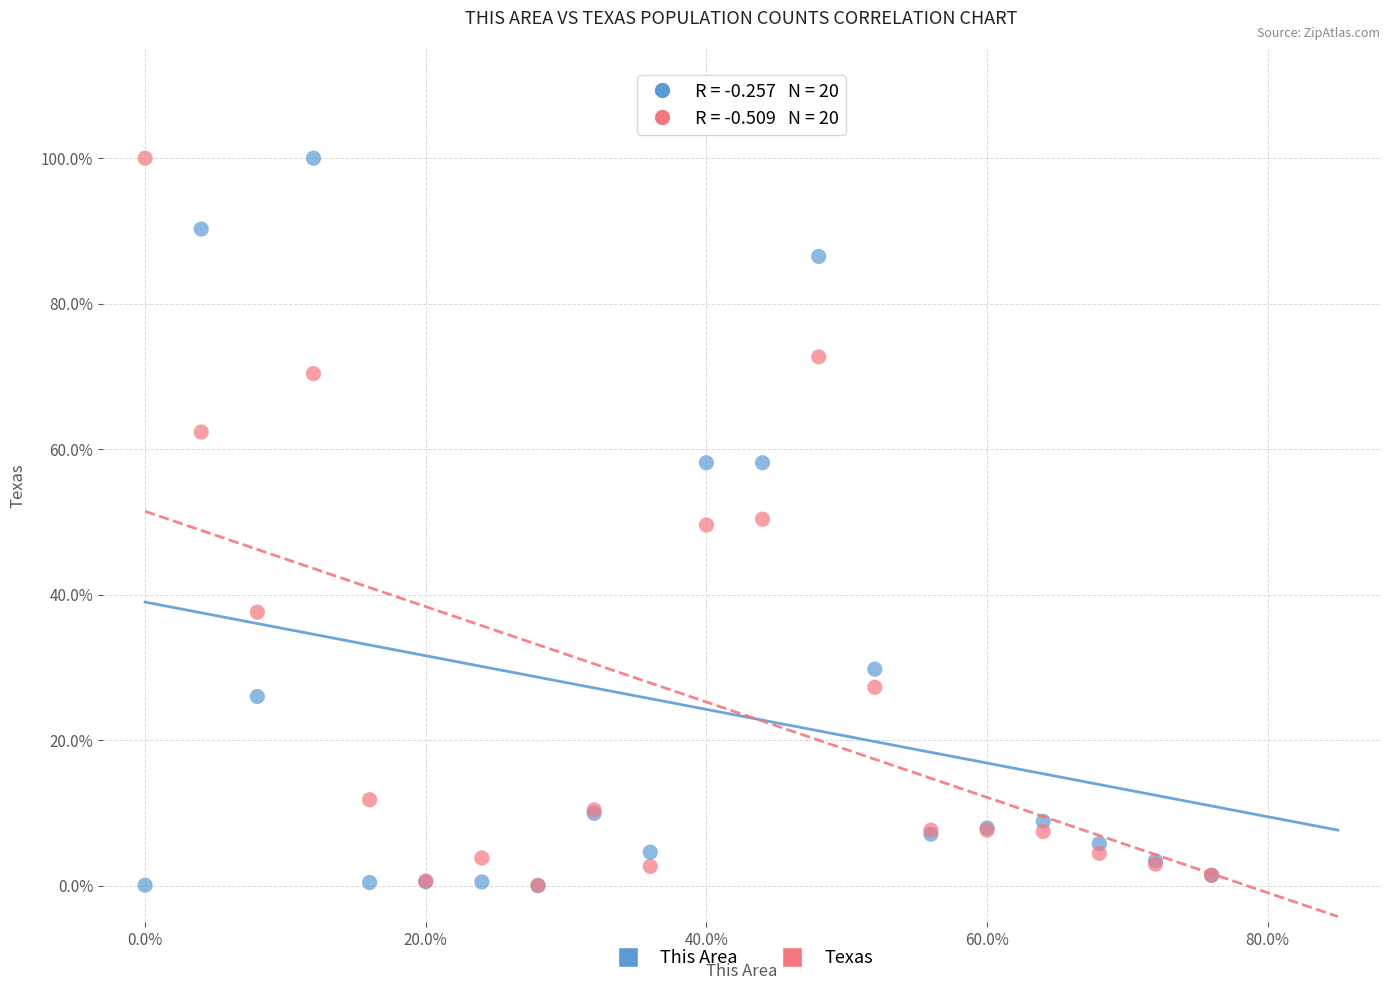

What are all the series names shown in the legend?

This Area, Texas